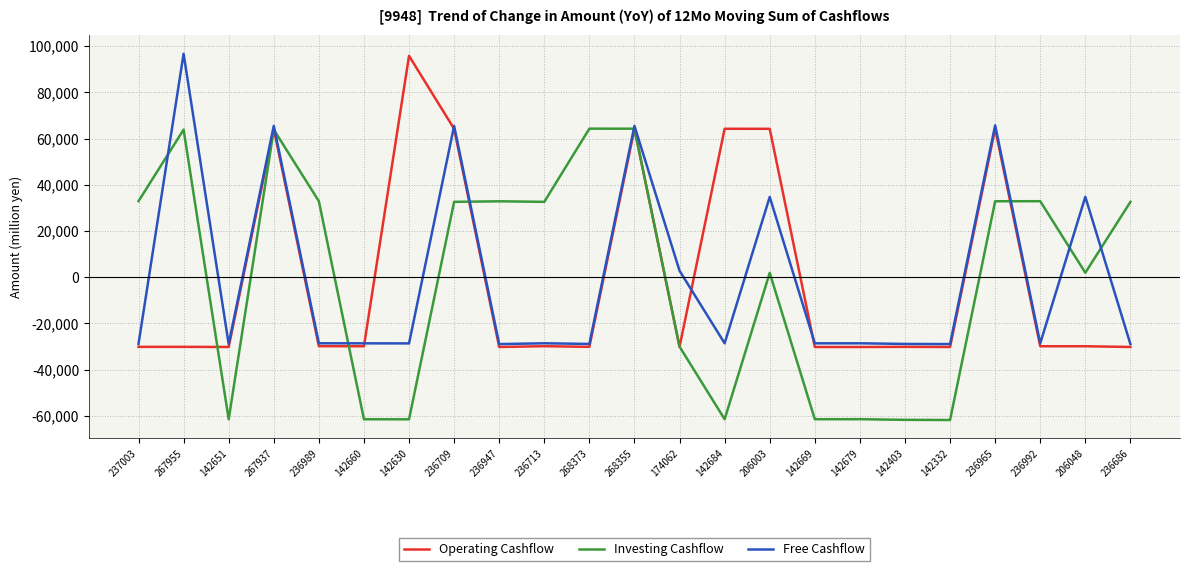

What position from the right is 206048?

2